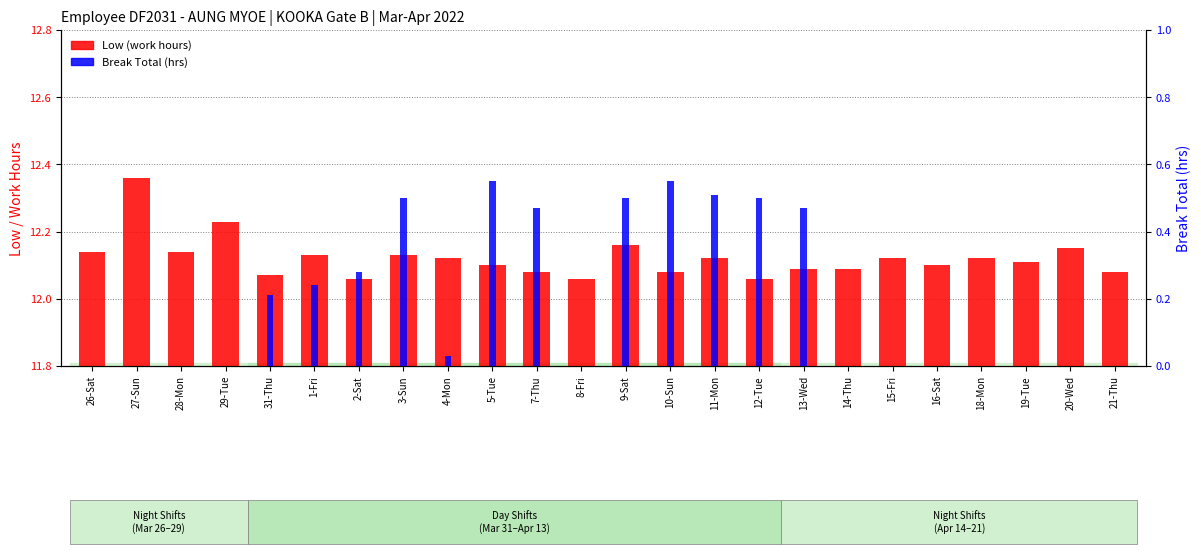

What is the spread (max minus min) of values at 10-Sun?

11.5